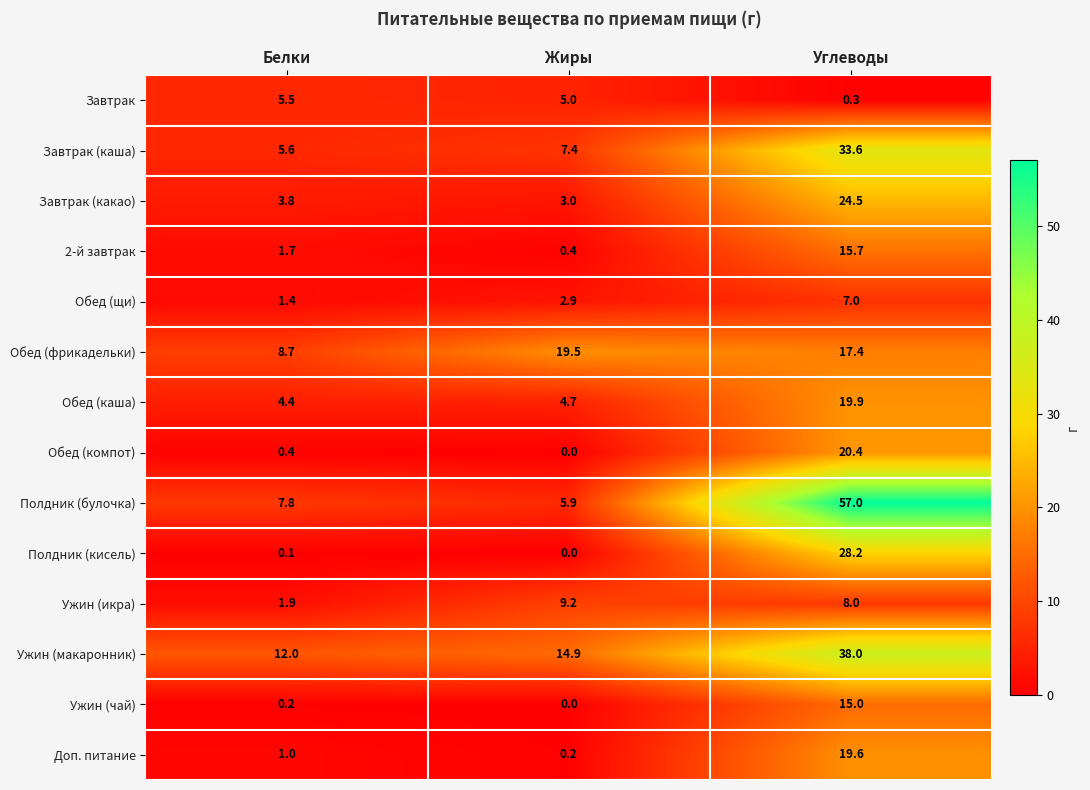

Which label corresponds to the largest value in the chart?

Углеводы